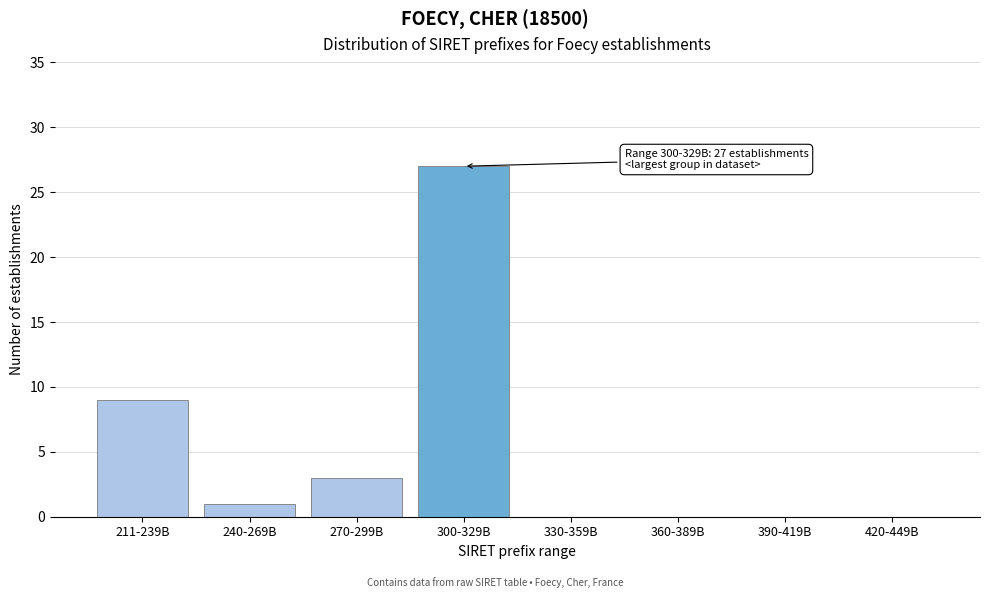

Reading left to right, extract all data points from this chart.

211-239B=9	240-269B=1	270-299B=3	300-329B=27	330-359B=0	360-389B=0	390-419B=0	420-449B=0